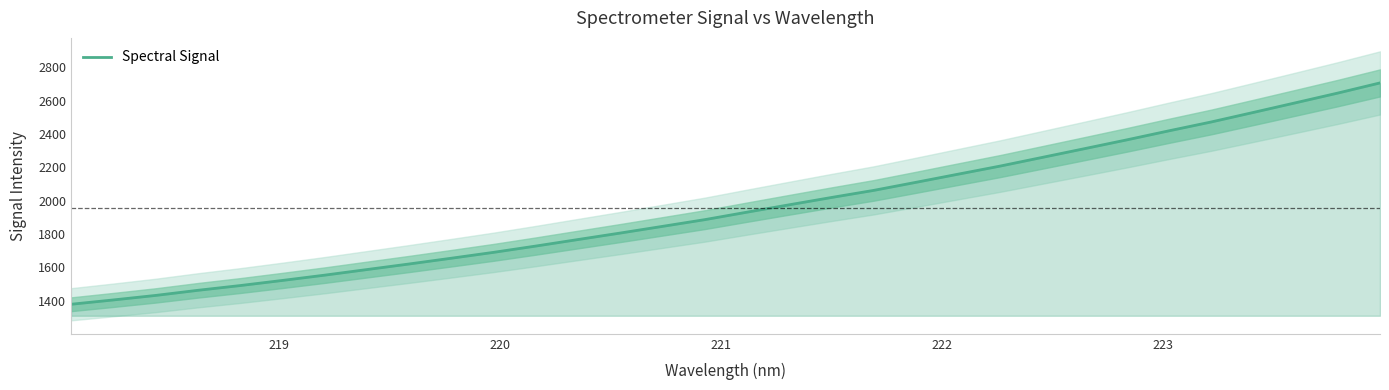

Reading left to right, extract all data points from this chart.

1378.3	1404.3	1431.3	1462.0	1490.5	1521.3	1553.0	1586.5	1620.0	1654.6	1689.9	1727.7	1766.8	1805.7	1845.8	1886.1	1931.0	1975.2	2019.0	2061.6	2109.9	2158.9	2207.6	2259.8	2312.2	2364.8	2419.2	2472.1	2529.4	2587.3	2645.5	2706.3